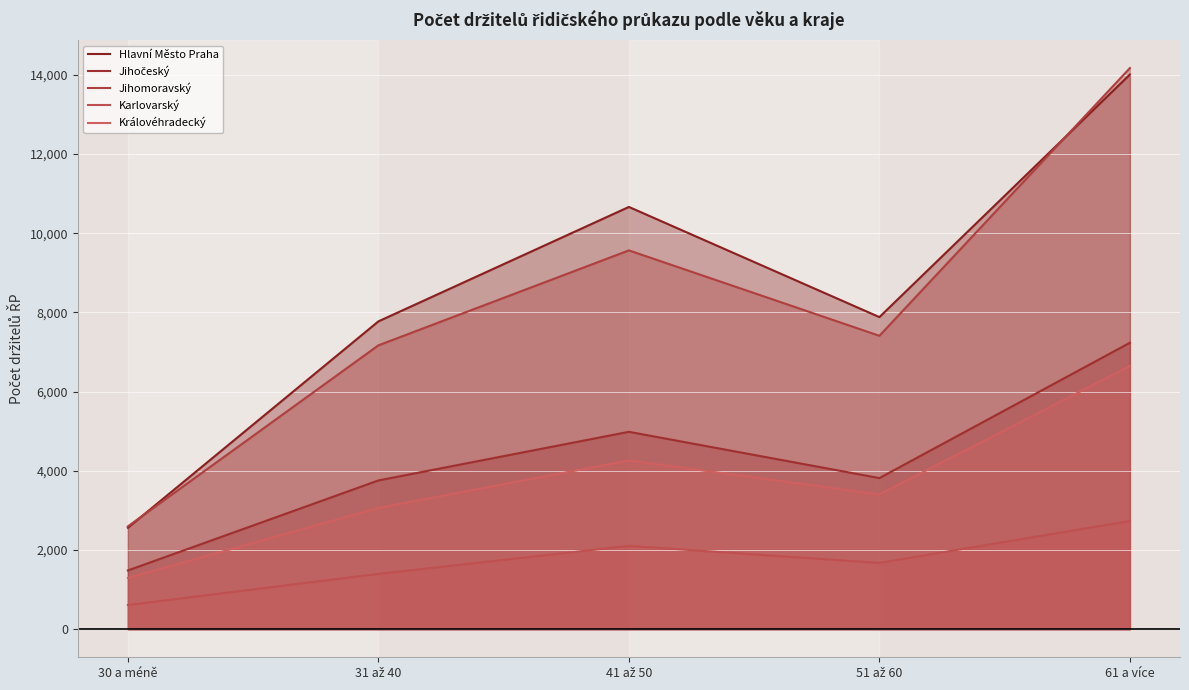

What position from the right is 41 až 50?

3